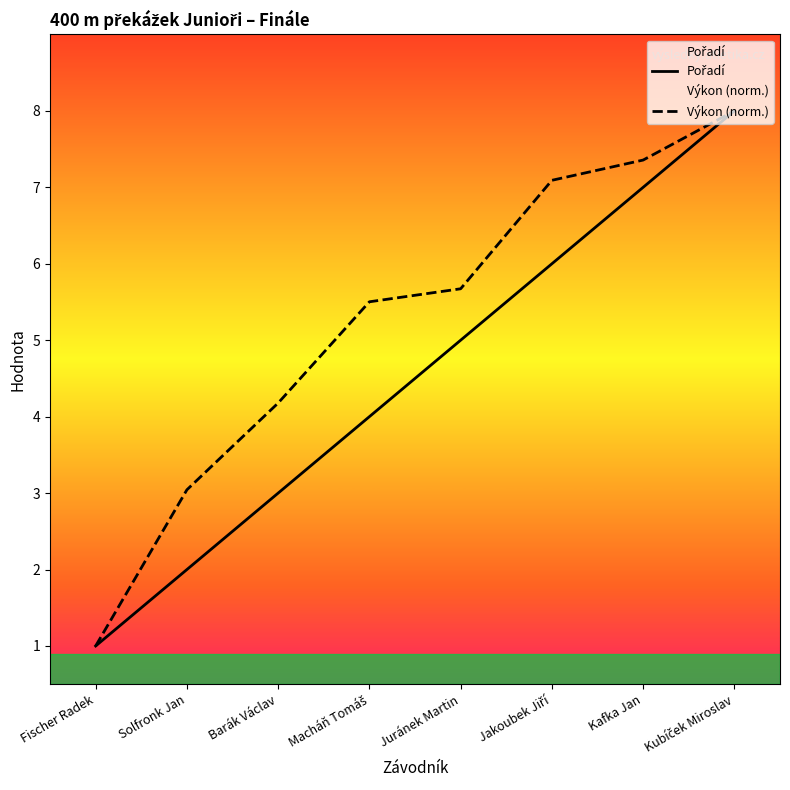

The value of Pořadí at Kubíček Miroslav is 14.1. True or false?

False